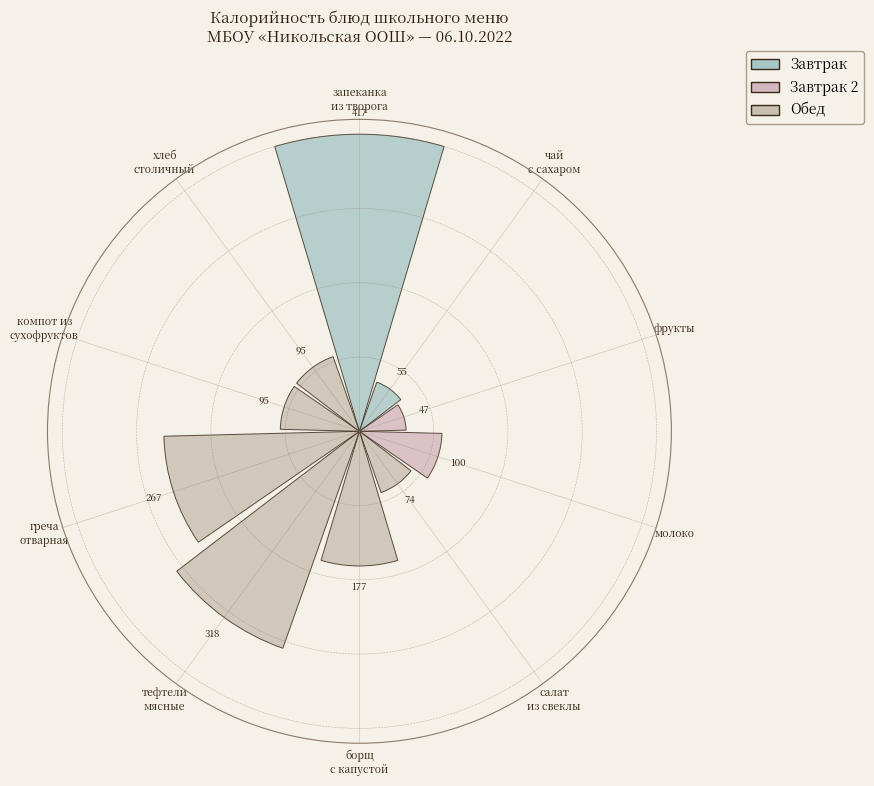

To the nearest percent, what is the average slice percentage?

10%